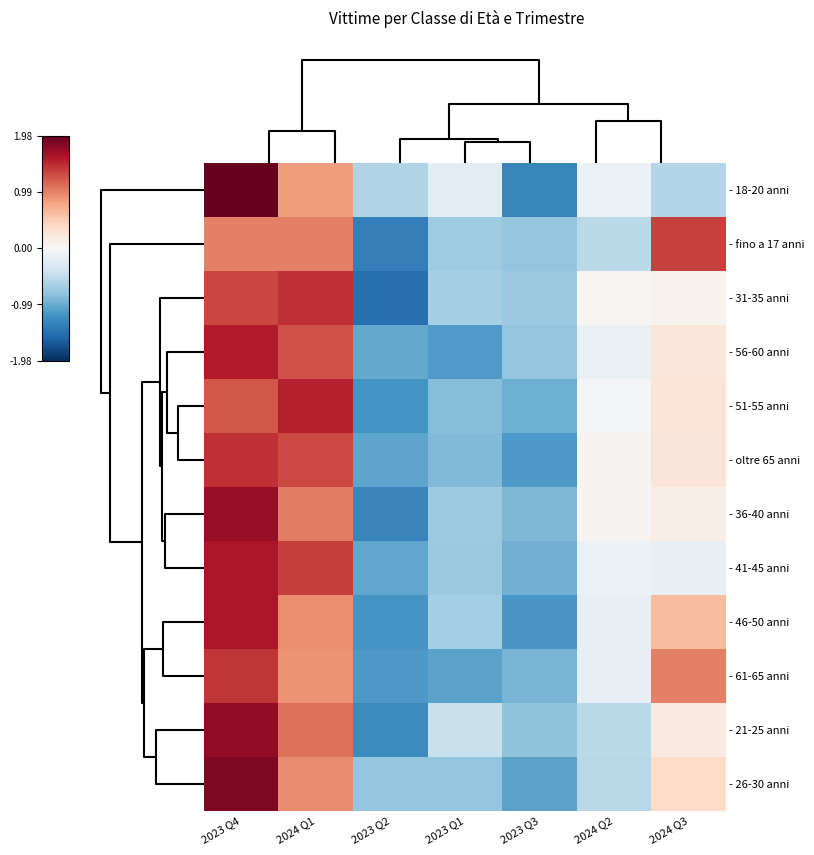

What is the spread (max minus min) of values at 2024 Q2?

0.6